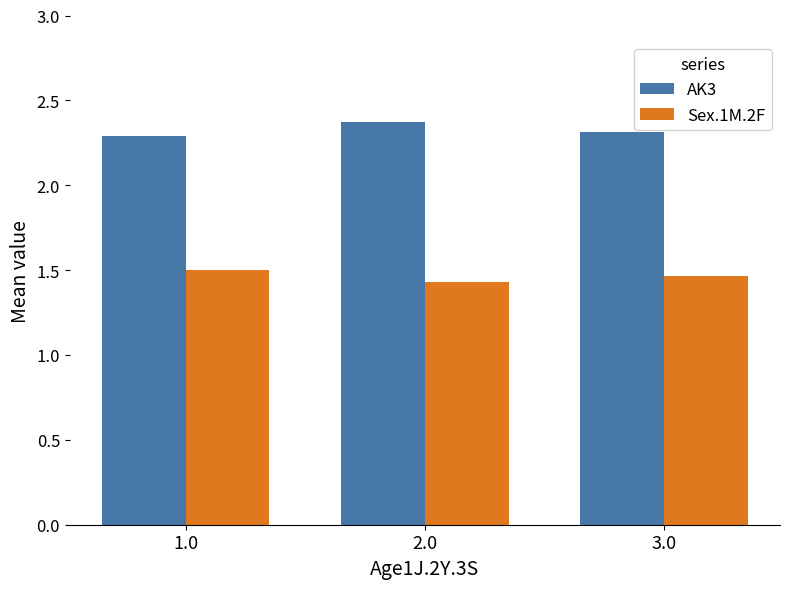

At which label does Sex.1M.2F reach its minimum?

2.0